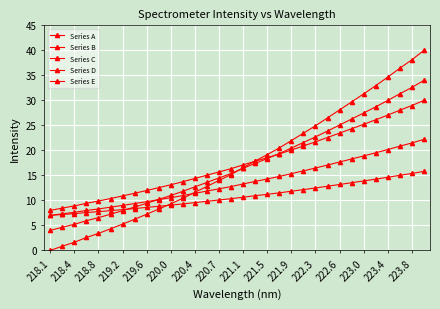

List the series in order of their peak value, highest first.

Series A, Series B, Series C, Series D, Series E